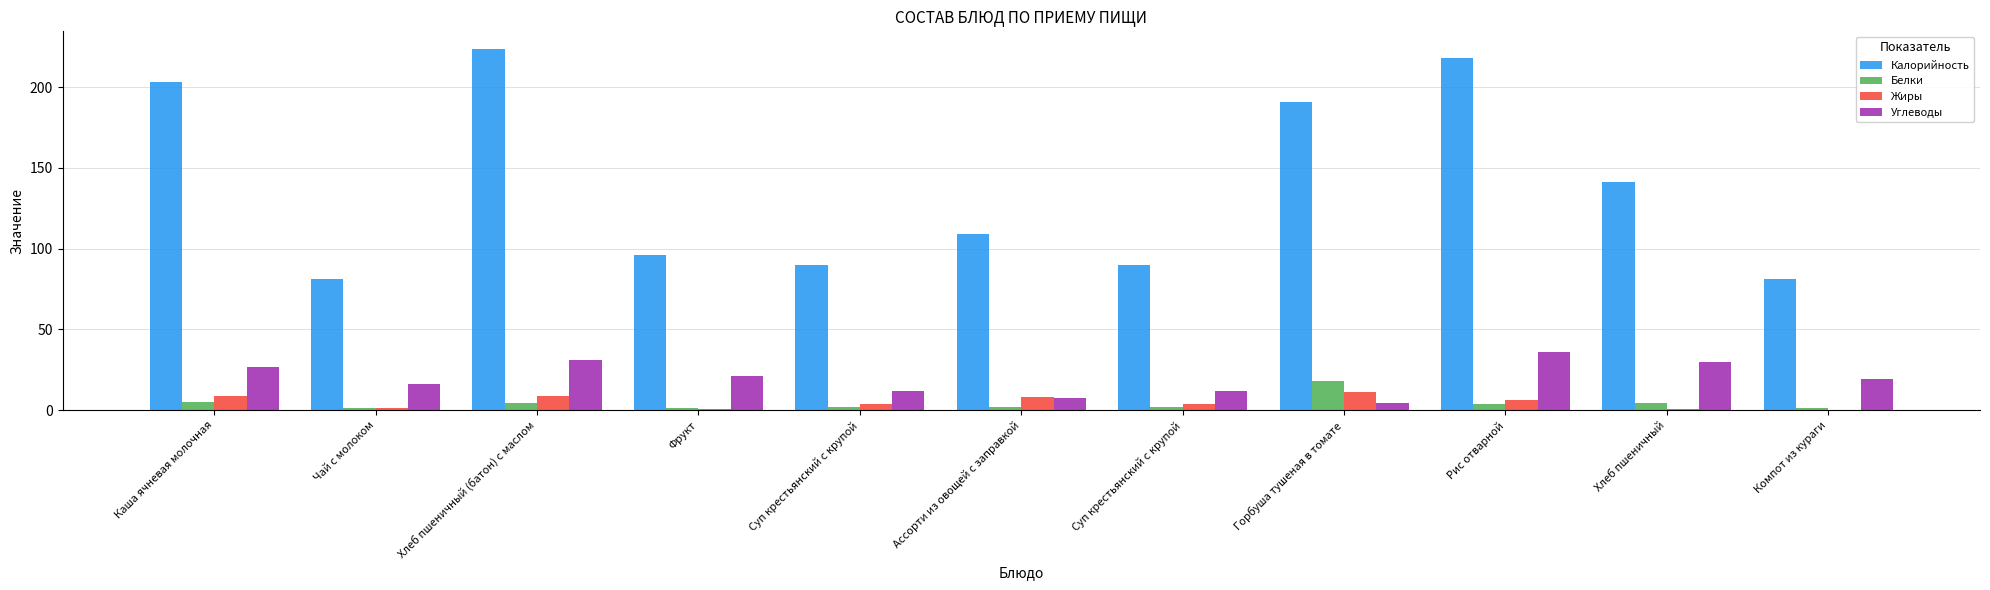

Does the chart contain stacked bars?

No